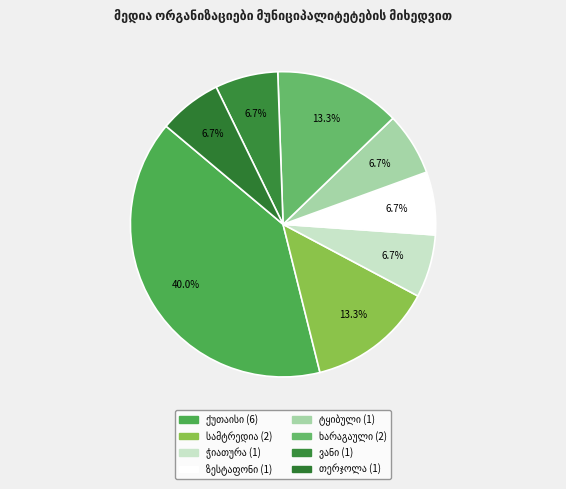

How many segments does this pie chart have?

8